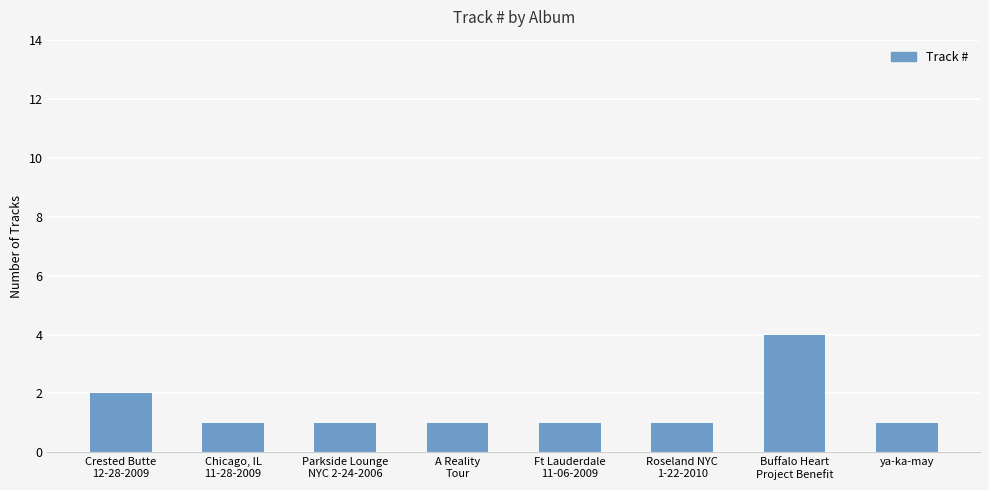

What is the approximate value at Roseland NYC
1-22-2010?

1